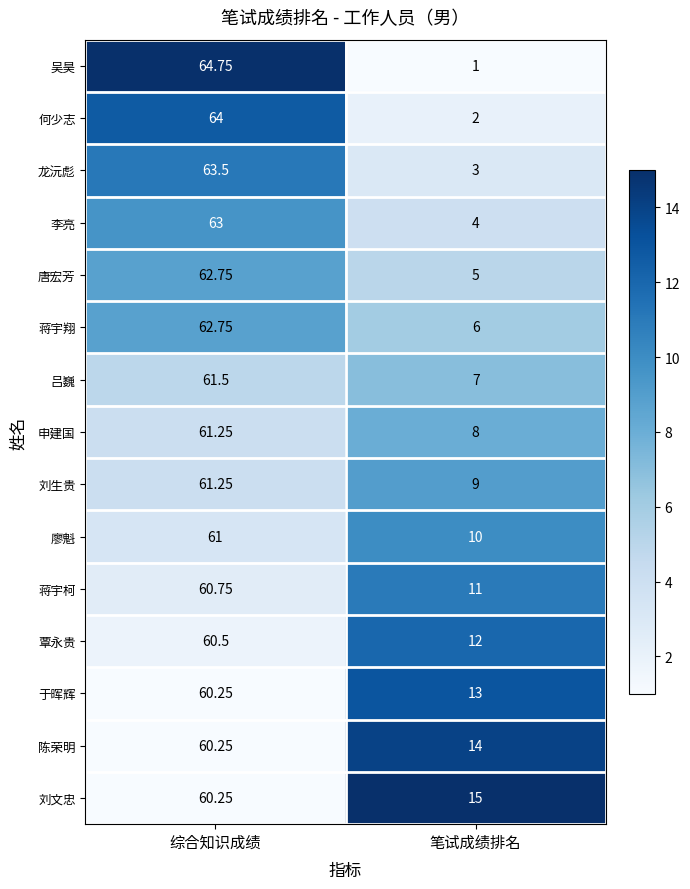

Is the value of 申建国 at 综合知识成绩 greater than the value of 蒋宇柯 at 综合知识成绩?

Yes